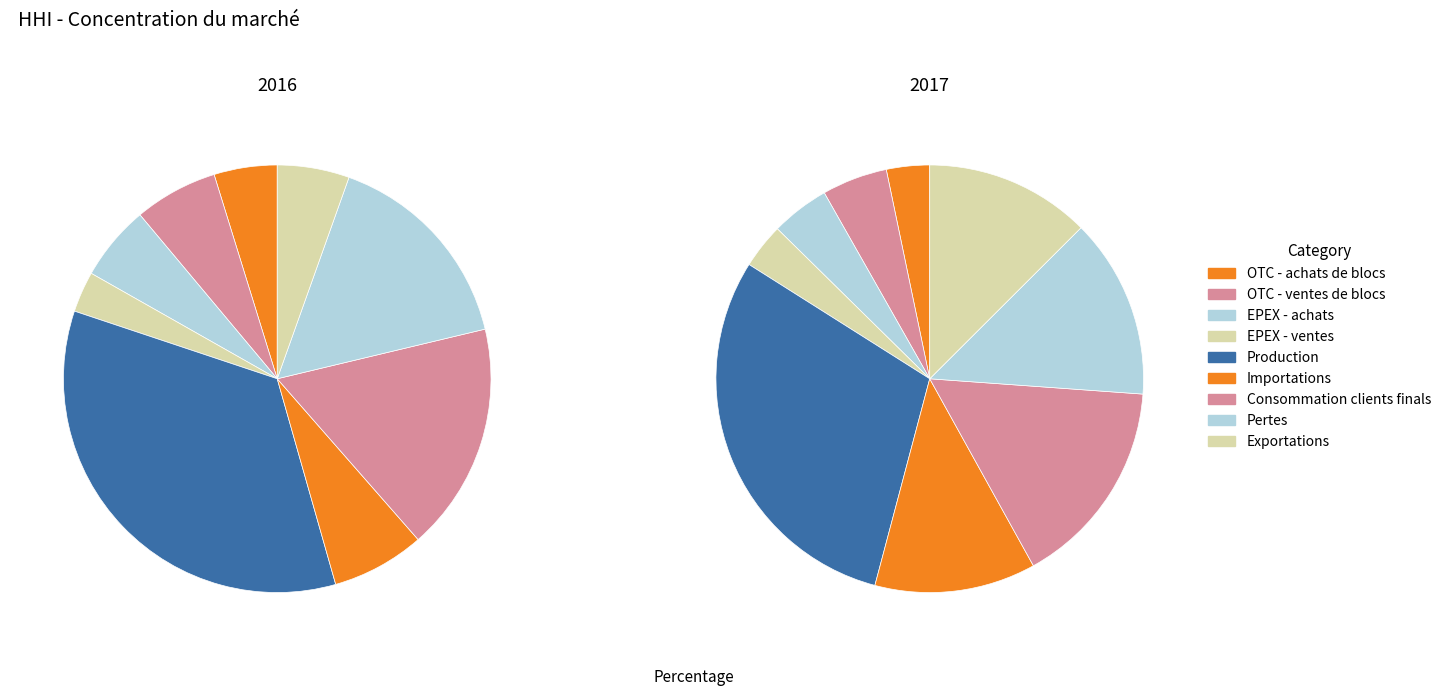

Is it true that Exportations is 20% of the pie?

False